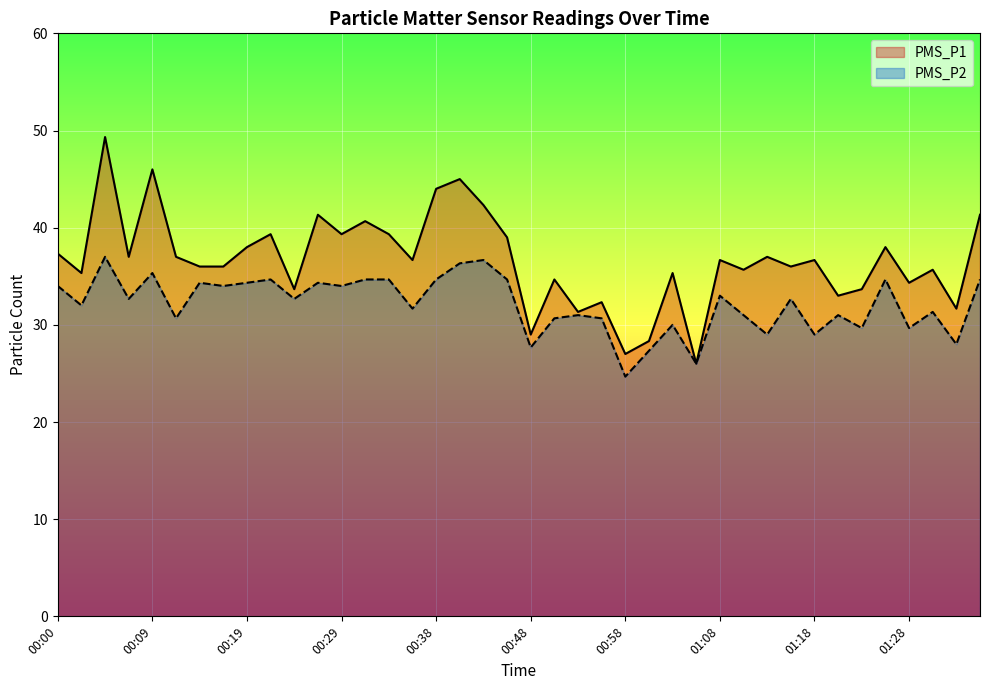

At which label does PMS_P1 reach its minimum?

01:05